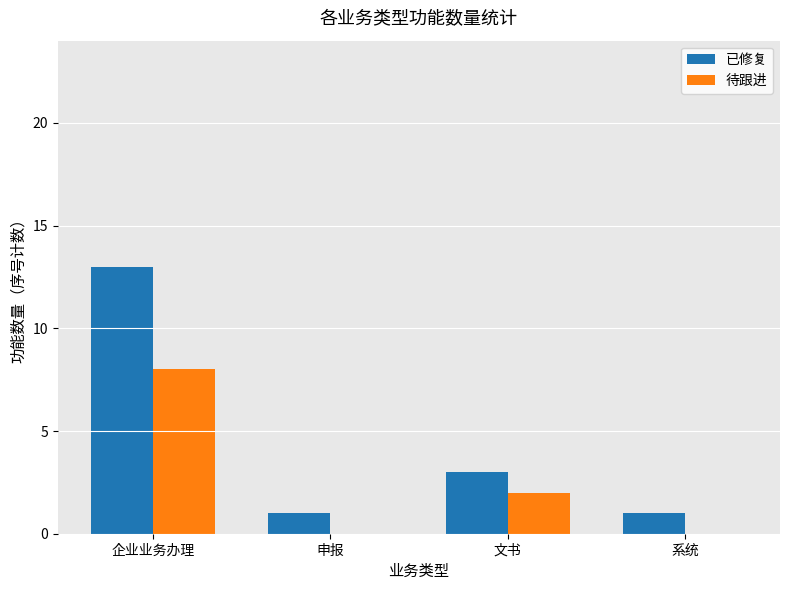

Reading left to right, what are all the values shown in this chart?

已修复: 企业业务办理=13	申报=1	文书=3	系统=1
待跟进: 企业业务办理=8	申报=0	文书=2	系统=0